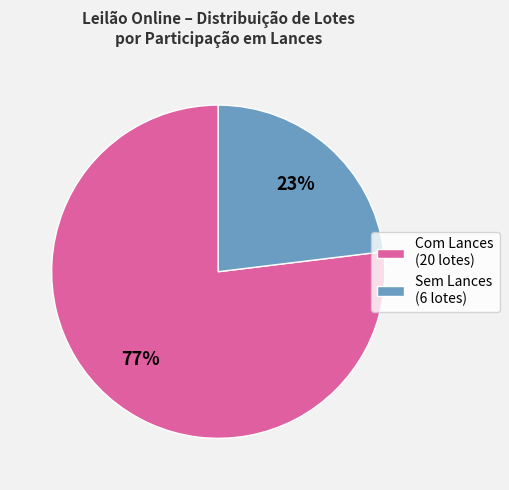

To the nearest percent, what portion does Com Lances (20 lotes) represent?

77%